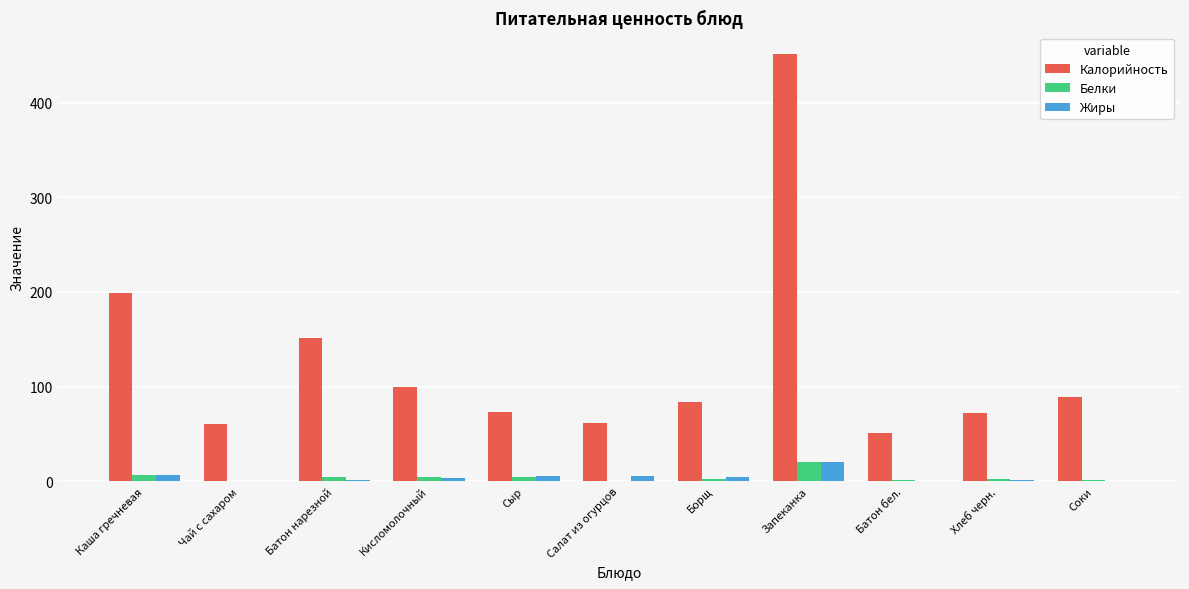

Where is Калорийность nearest to the value 251?

Каша гречневая